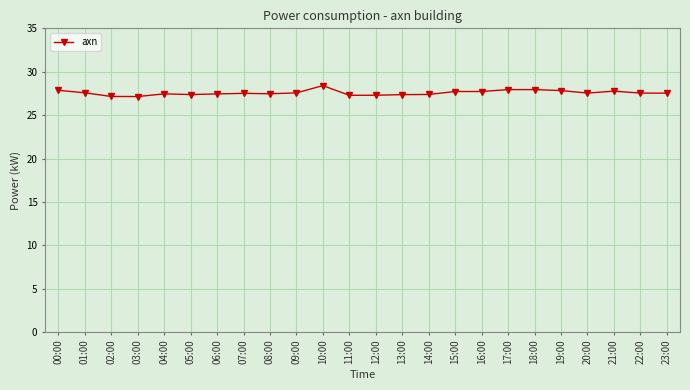

The chart shows a value of 27.1 at 03:00. True or false?

True